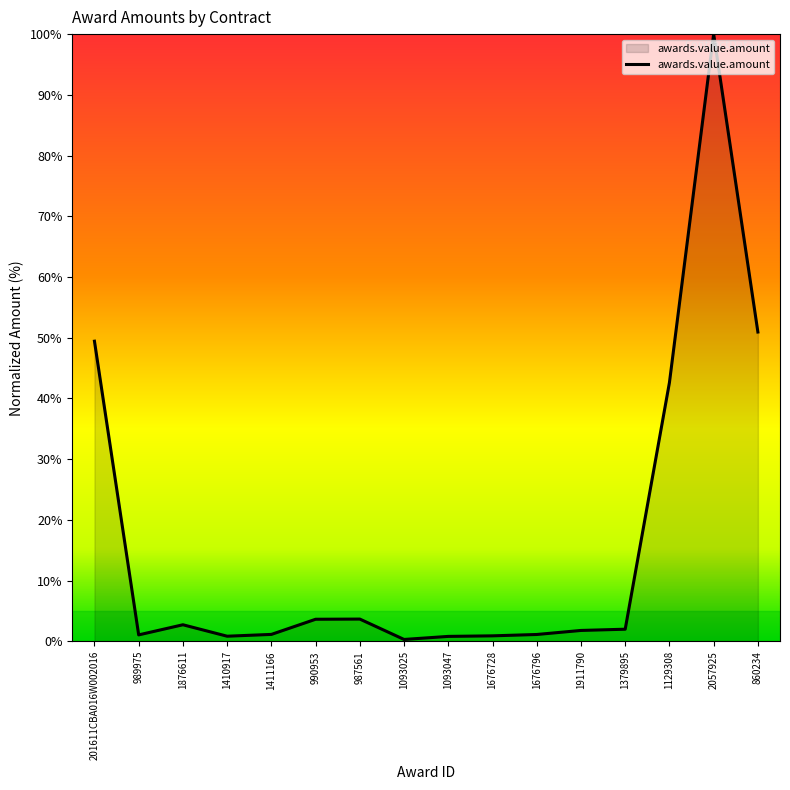

True or false: the data shows 100.0 at 2057925.

True